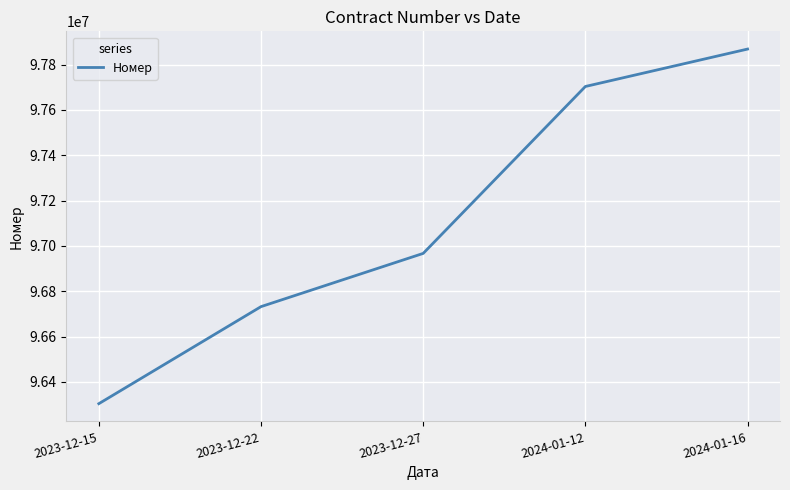

Rank the categories by value from highest to lowest.

2024-01-16, 2024-01-12, 2023-12-27, 2023-12-22, 2023-12-15